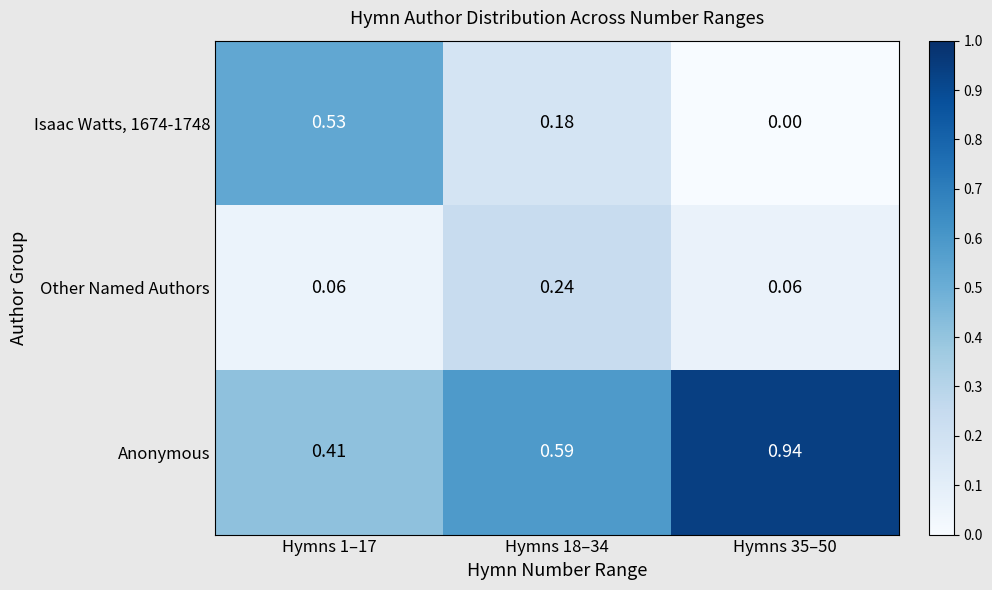

Is the value of Isaac Watts, 1674-1748 at Hymns 18–34 greater than the value of Other Named Authors at Hymns 1–17?

Yes